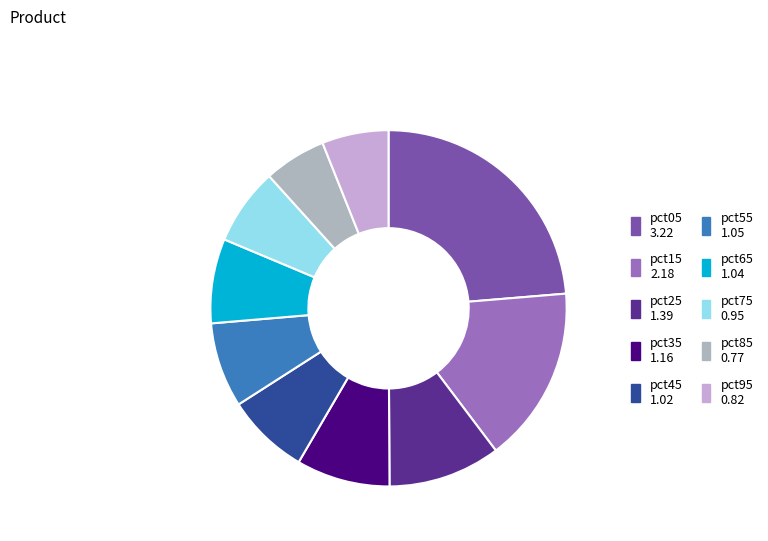

Do pct75 and pct85 together represent more than half of the pie?

No